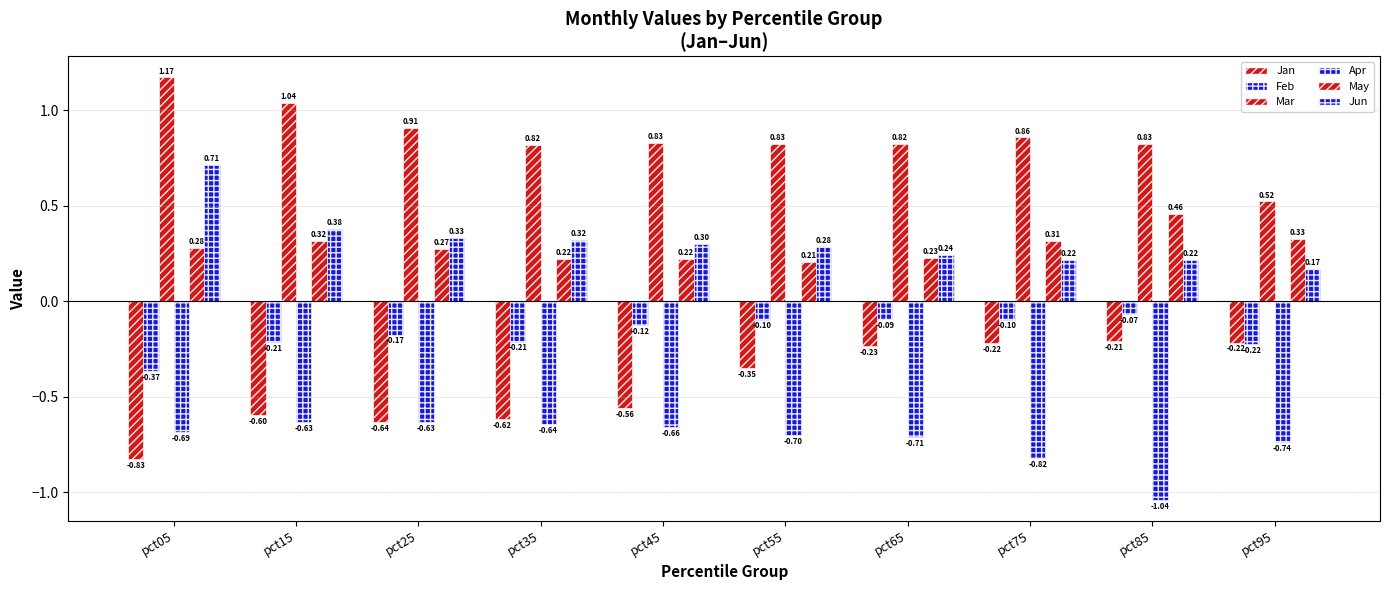

Where is Mar nearest to the value 0?

pct95